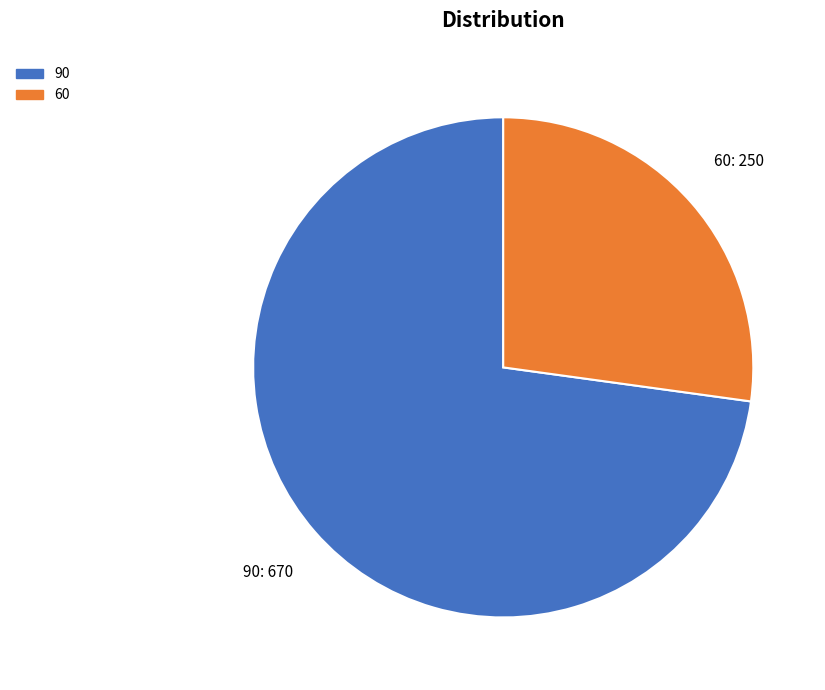

Rank the categories by value from lowest to highest.

60, 90